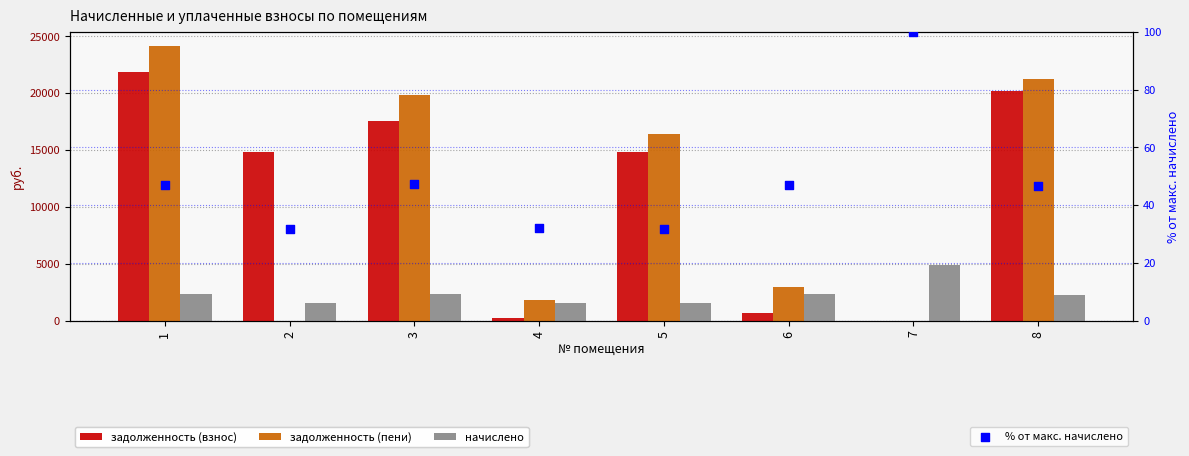

Which series has the largest Y range (max minus min)?

задолженность (пени)